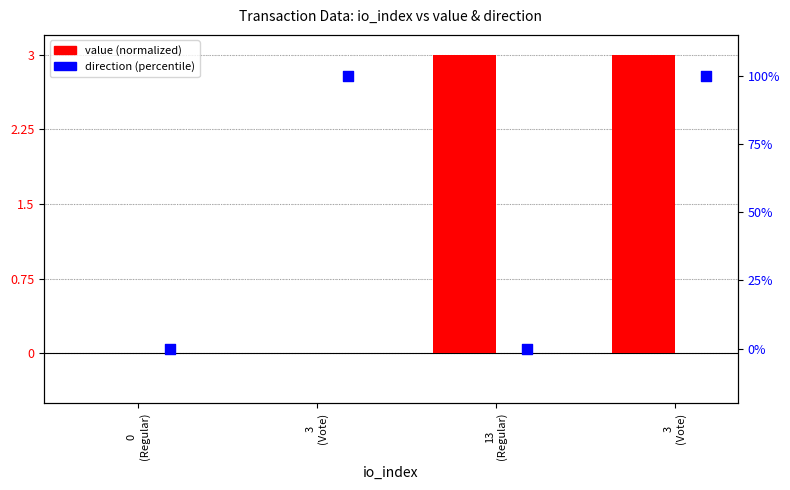

Which series contains the highest Y value?

direction (percentile)